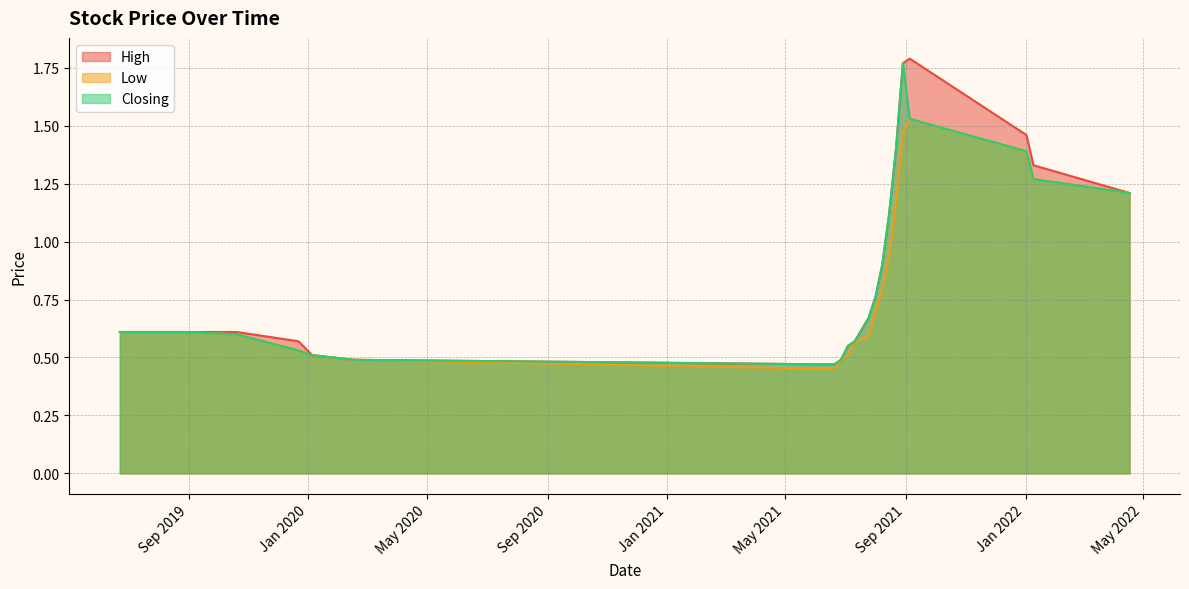

At which category is the sum across all series the highest?

29/08/2021